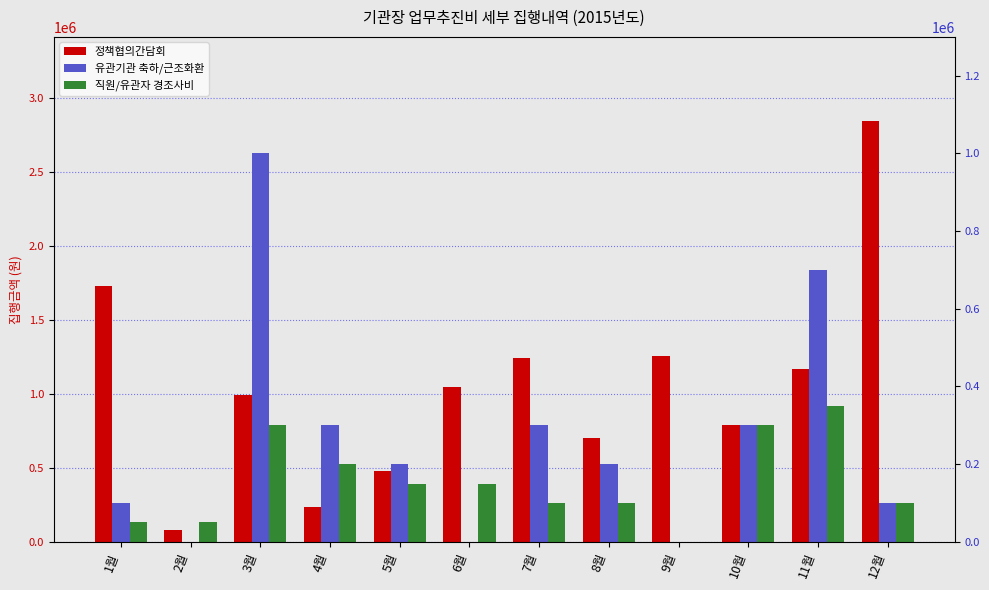

Reading right to left, what are all the values shown in this chart?

정책협의간담회: 2842700	1165000	790500	1255000	704100	1241000	1045500	478300	236000	994000	80000	1726000
유관기관 축하/근조화환: 100000	700000	300000	0	200000	300000	0	200000	300000	1000000	0	100000
직원/유관자 경조사비: 100000	350000	300000	0	100000	100000	150000	150000	200000	300000	50000	50000